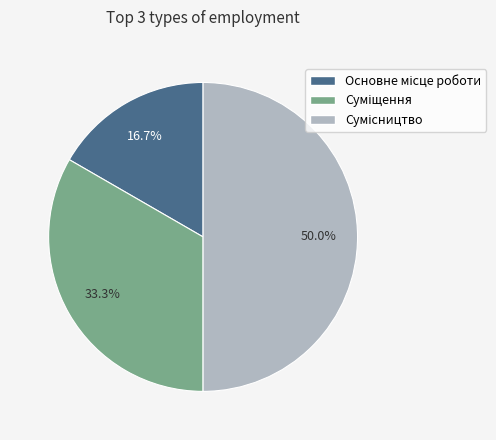

To the nearest percent, what is the average slice percentage?

33%